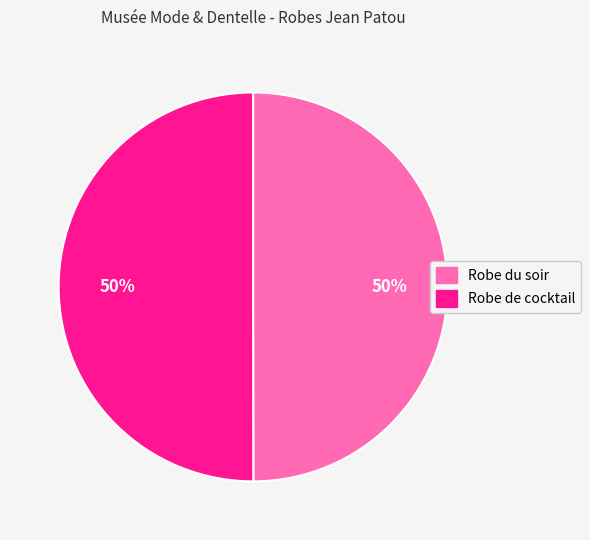

What is the ratio of the value at Robe de cocktail to the value at Robe du soir?

1.0